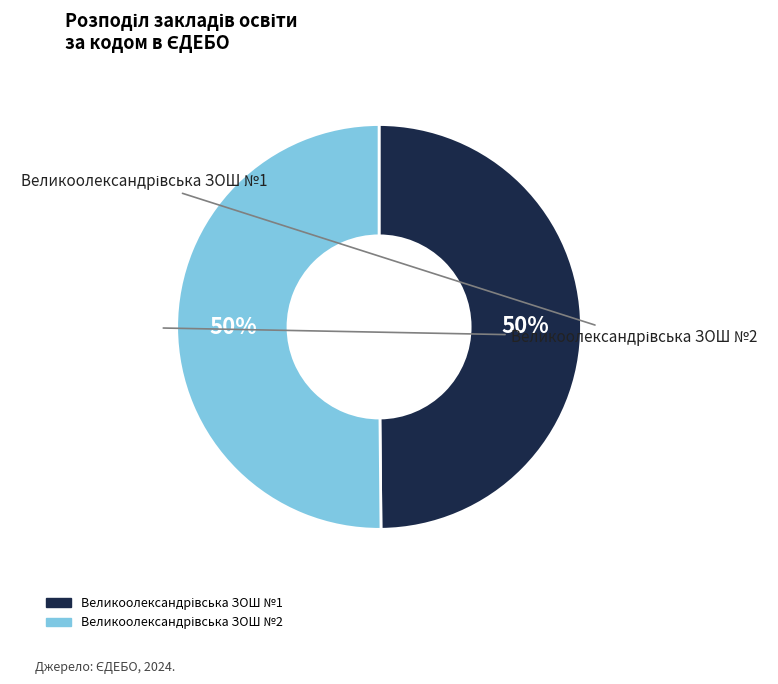

True or false: Великоолександрівська ЗОШ №1 accounts for 58% of the total.

False